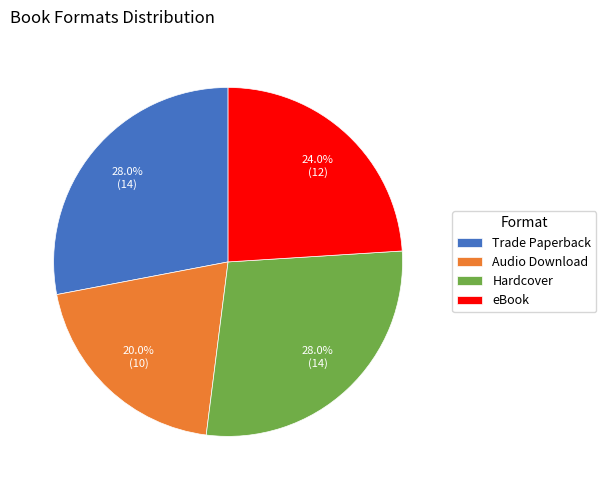

To the nearest percent, what percentage of the pie is Trade Paperback?

28%